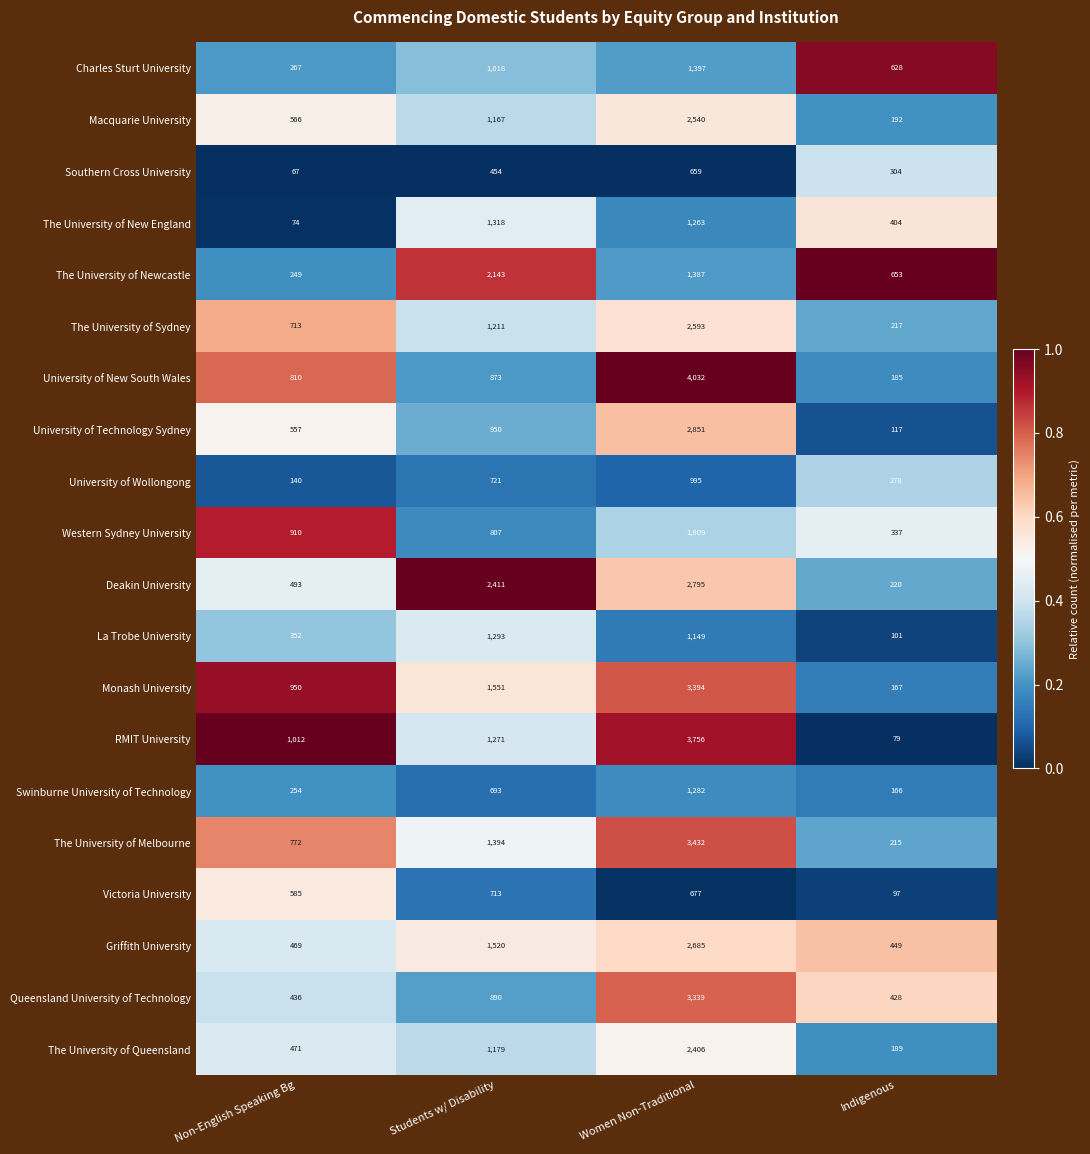

What is the difference between the The University of Melbourne values at Non-English Speaking Bg and Students w/ Disability?

622